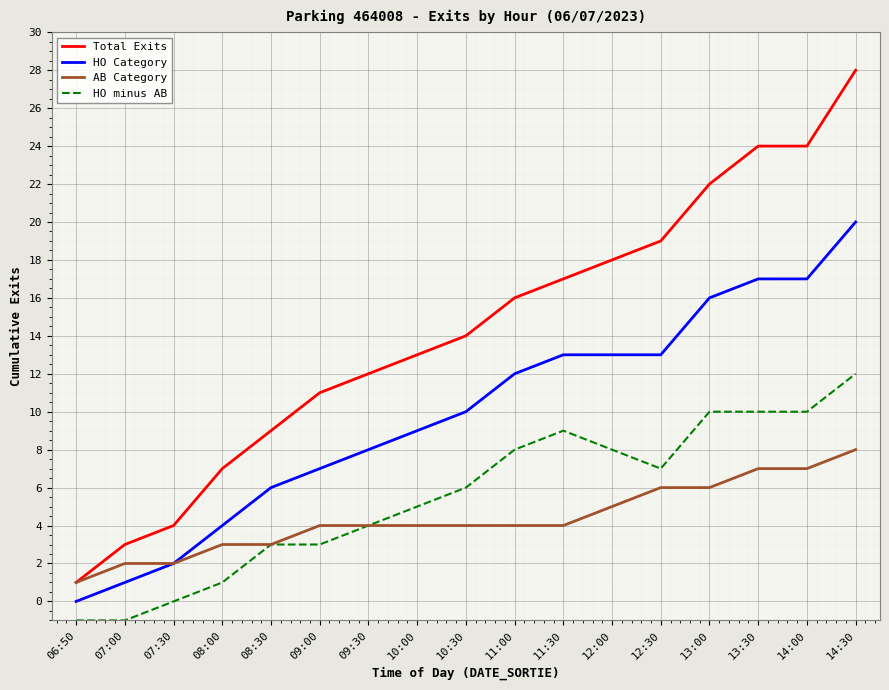

What is the difference between the second highest and second lowest values in the Total Exits series?

21